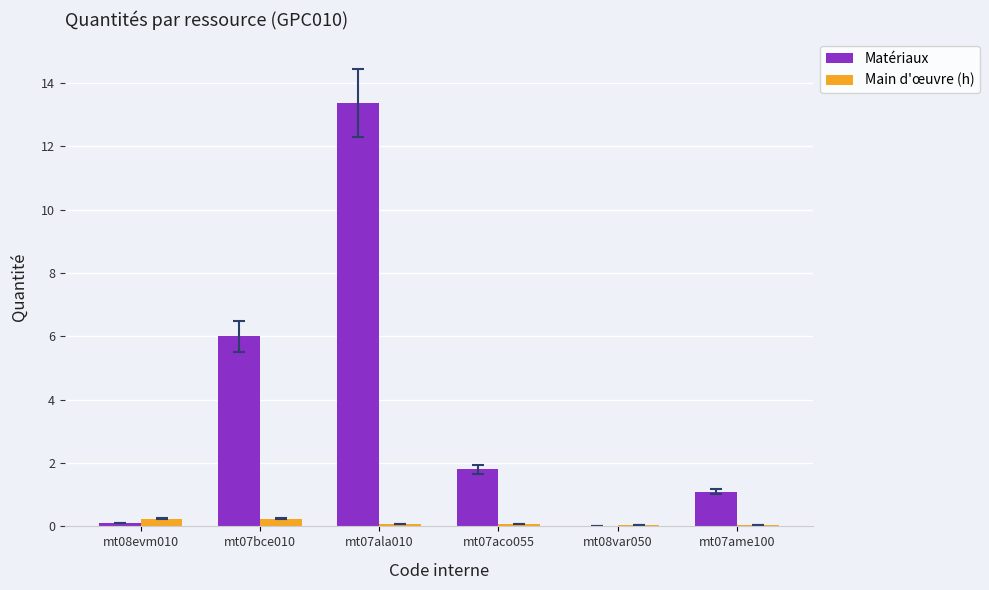

Is it true that Matériaux equals 0.0 at mt08var050?

True